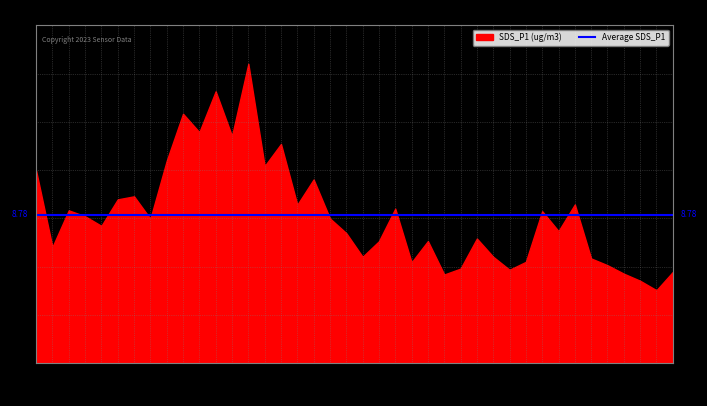

Where does the SDS_P1 (ug/m3) series first go above 8?

00:01